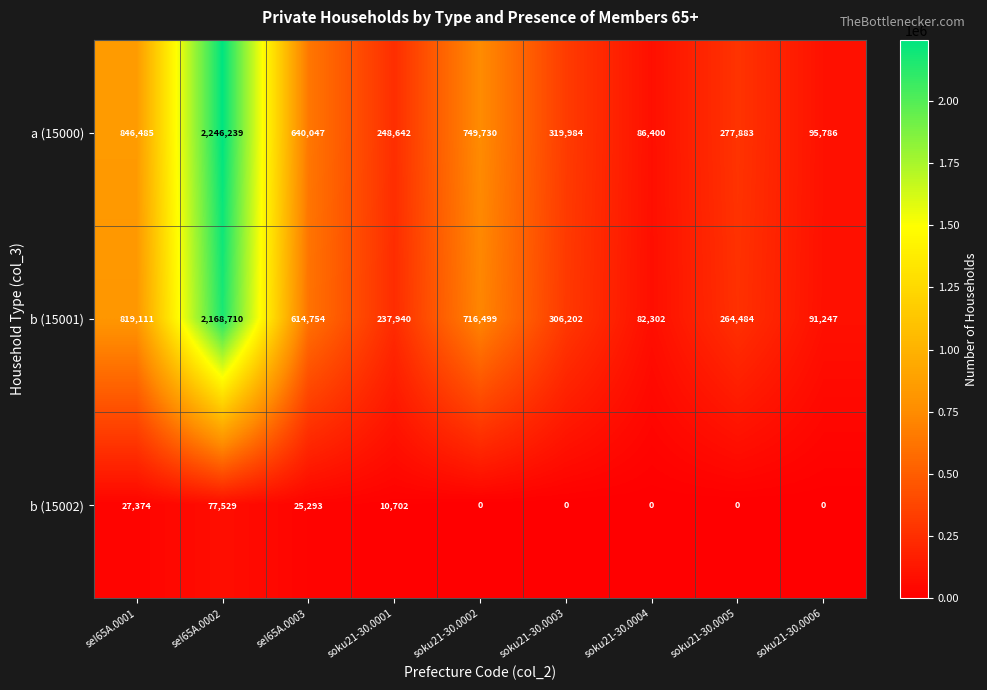

What is the difference between the maximum and minimum values in the a (15000) series?

2159839